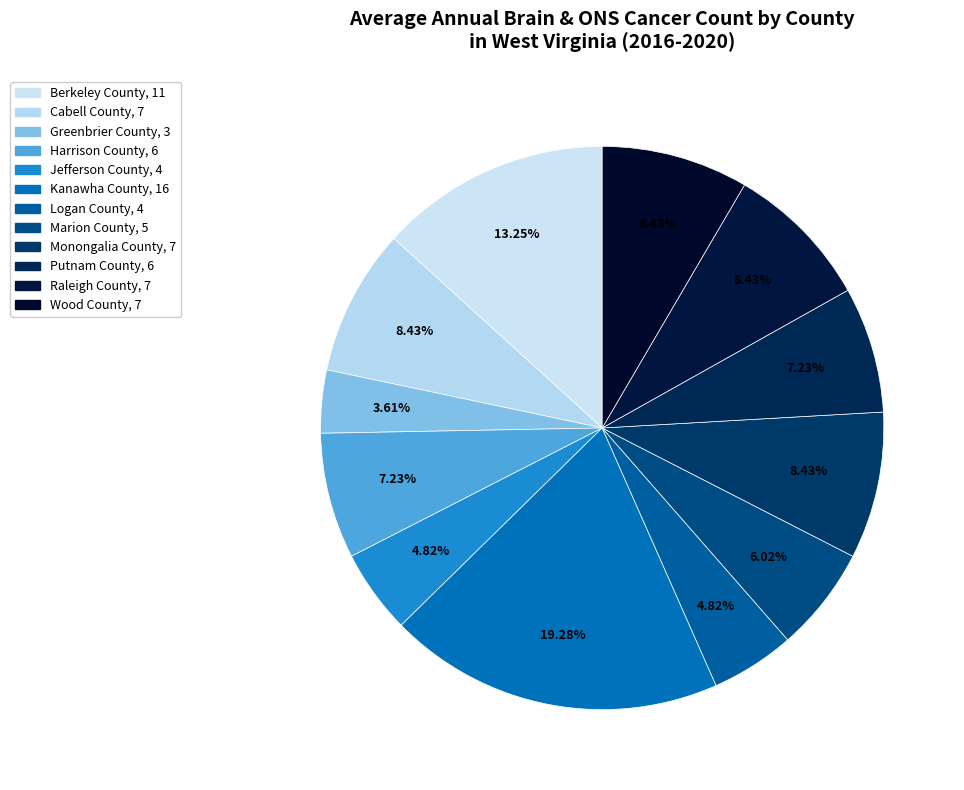

How many segments does this pie chart have?

12